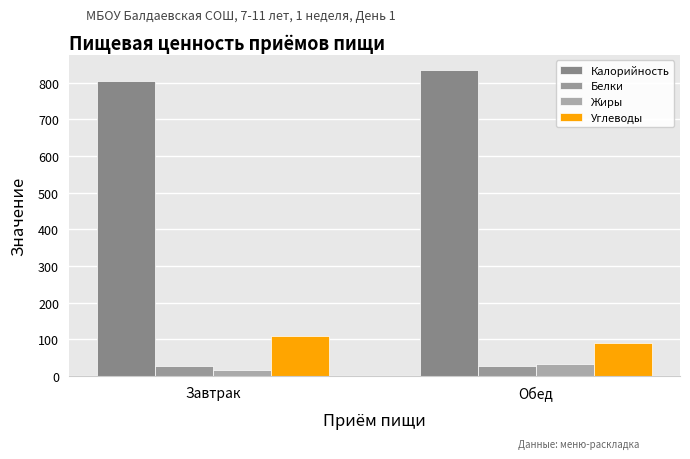

Does the chart contain any negative values?

No